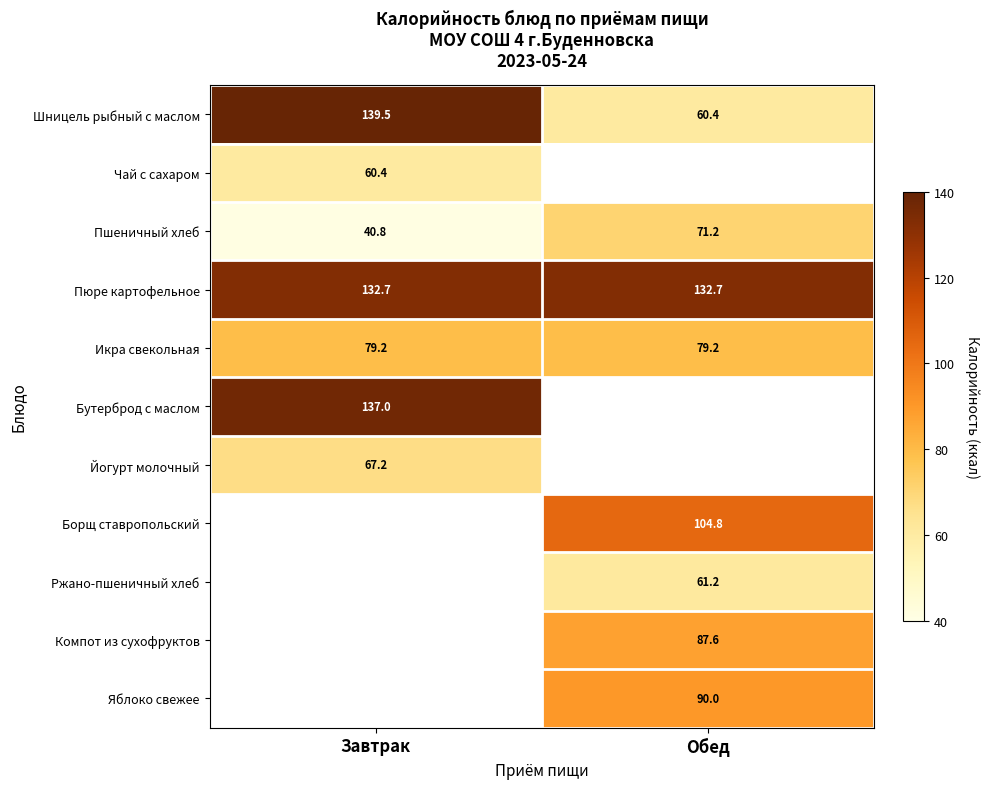

Read the Пюре картофельное value at Обед.

132.7